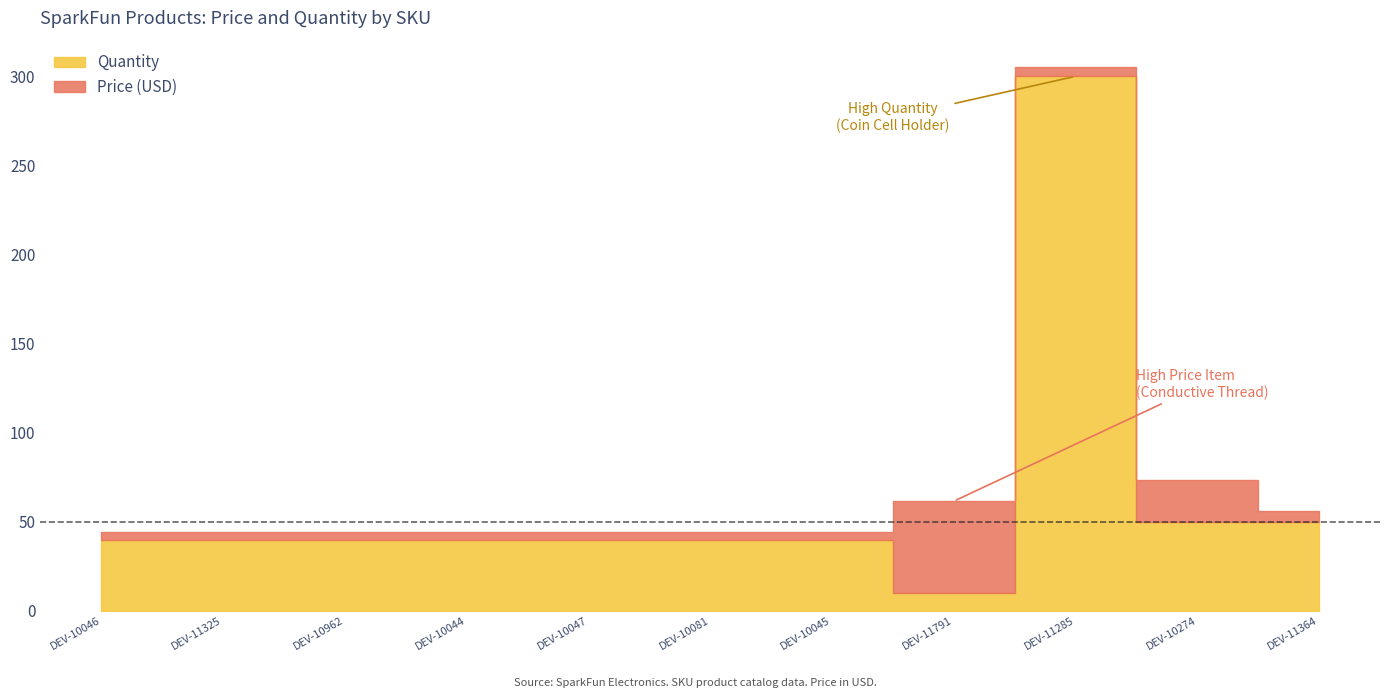

True or false: Price (USD) has more than 0 points higher than both neighbors.

True